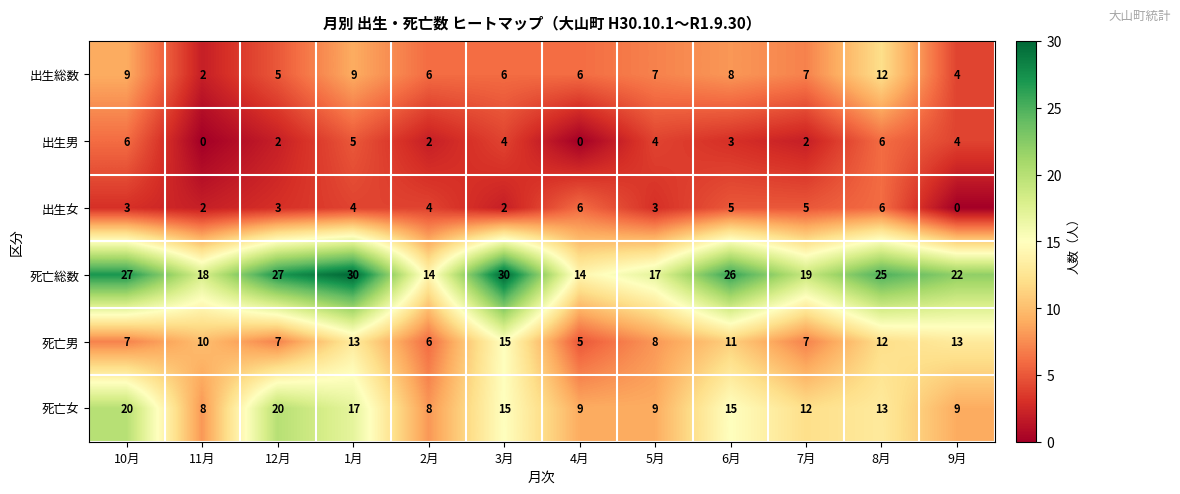

How many values in the 出生総数 series are below 7?

6